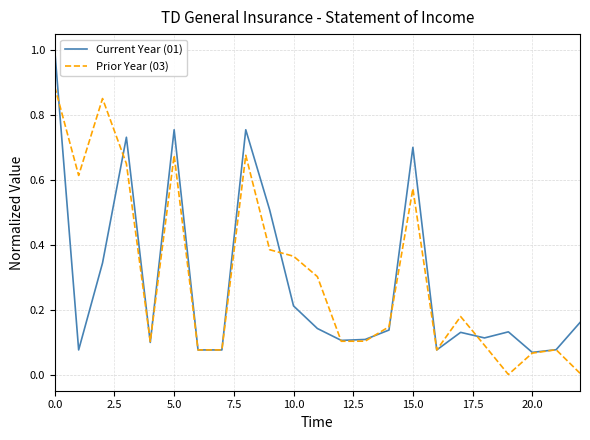

What is the greatest value displayed?

1.0